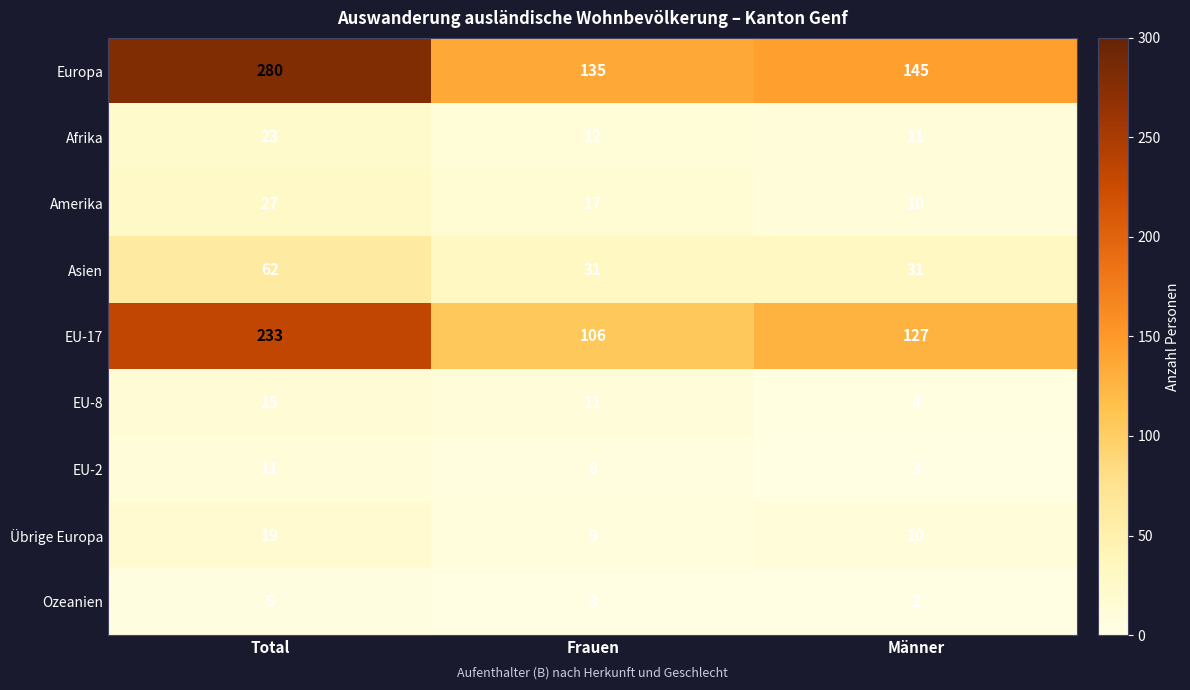

Which series has the largest range (max minus min)?

Europa